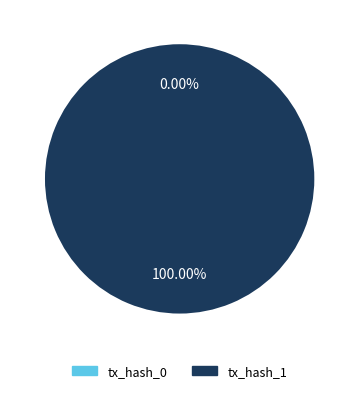

Which slice represents more than half of the pie?

tx_hash_1